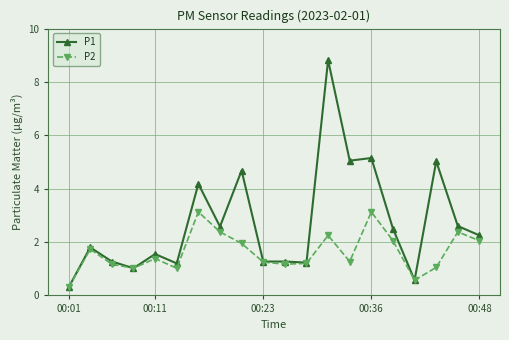

What is the value of the P2 point at the 5th from the left?

1.4